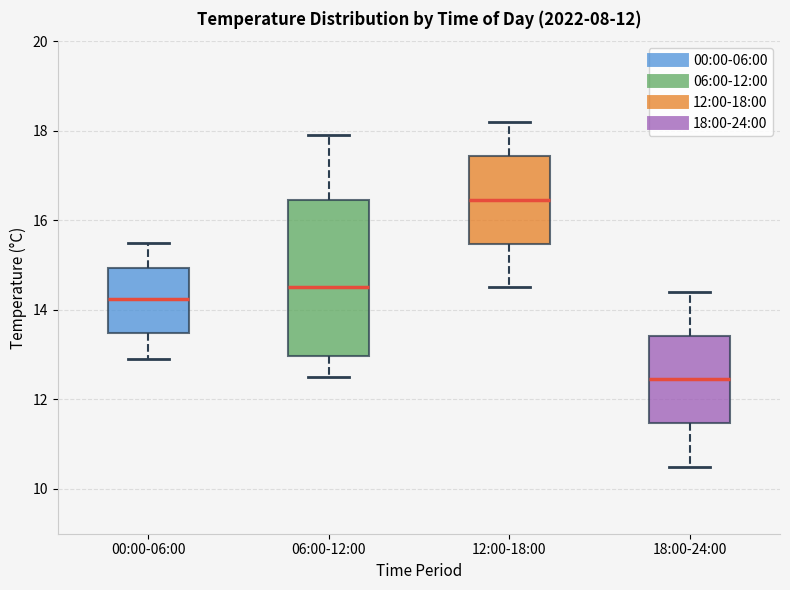

Which box is the tallest, from its lower edge to its upper edge?

06:00-12:00